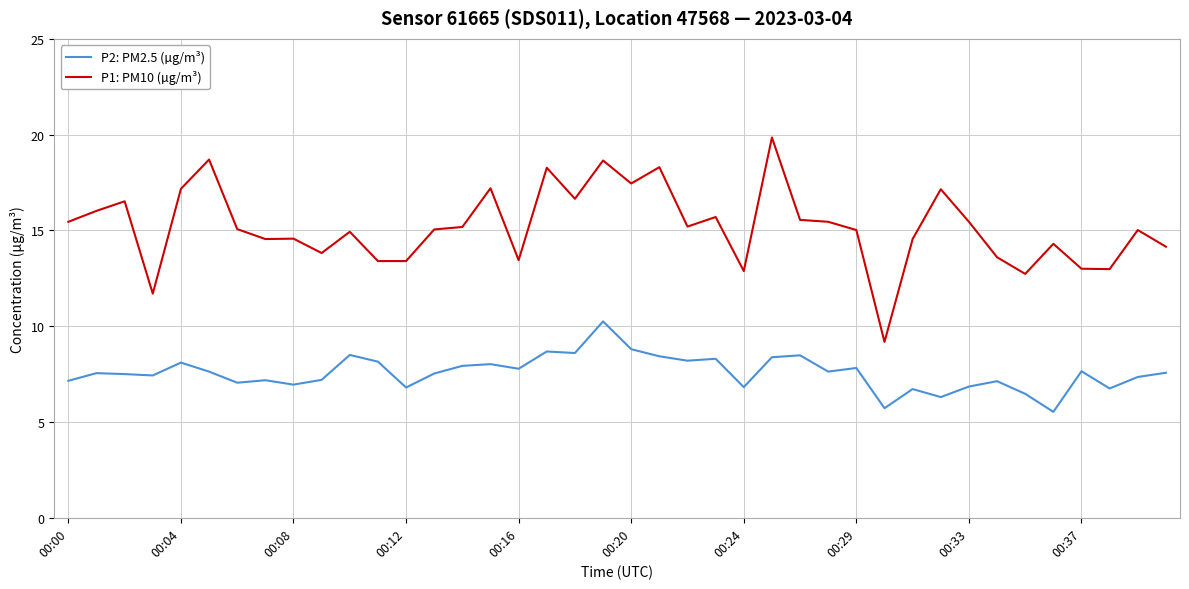

Which series has the widest spread of values?

P1: PM10 (µg/m³)